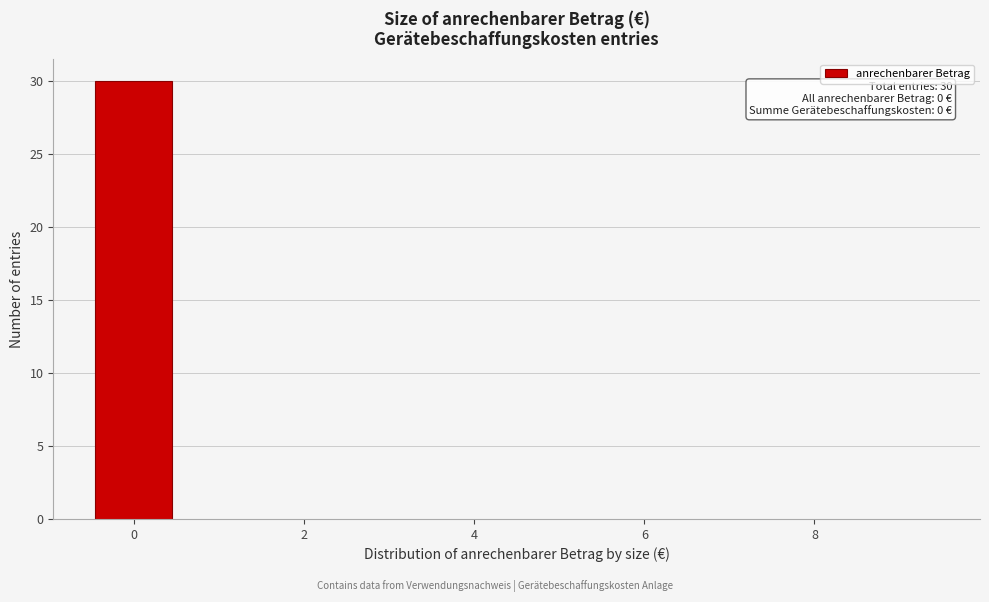

Which range on the x-axis has the tallest bar?

-0.5 to 0.5